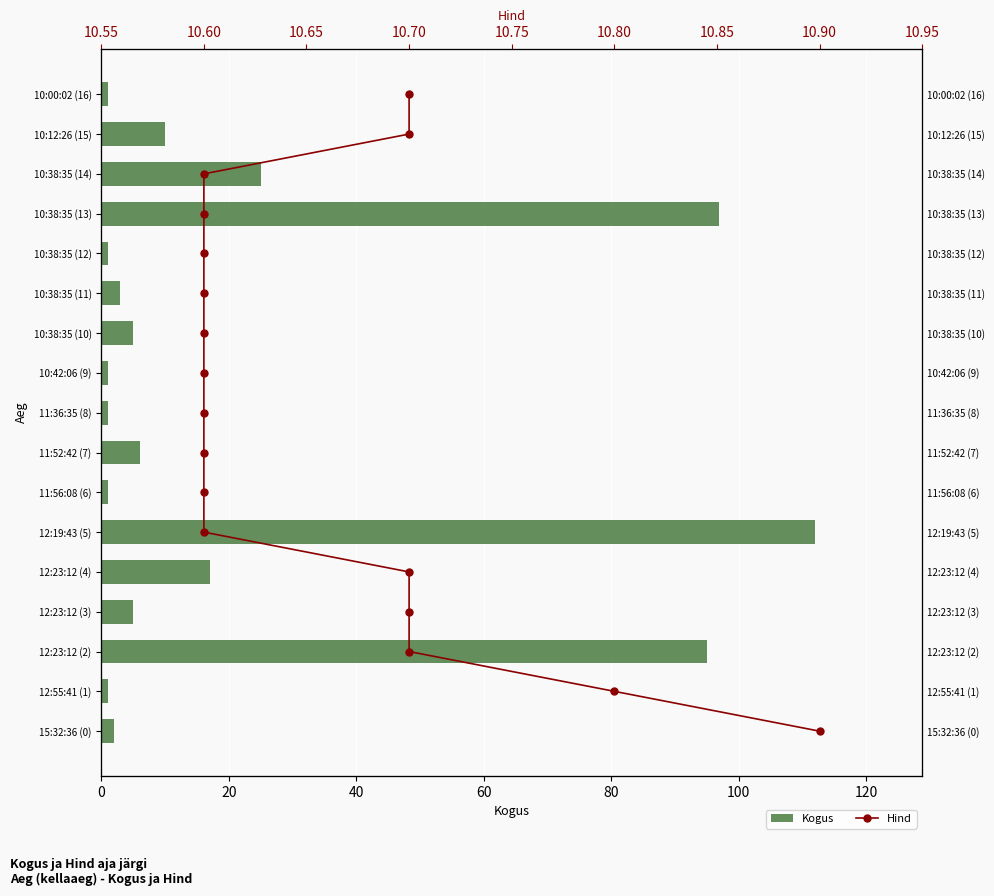

What are all the series names shown in the legend?

Kogus, Hind